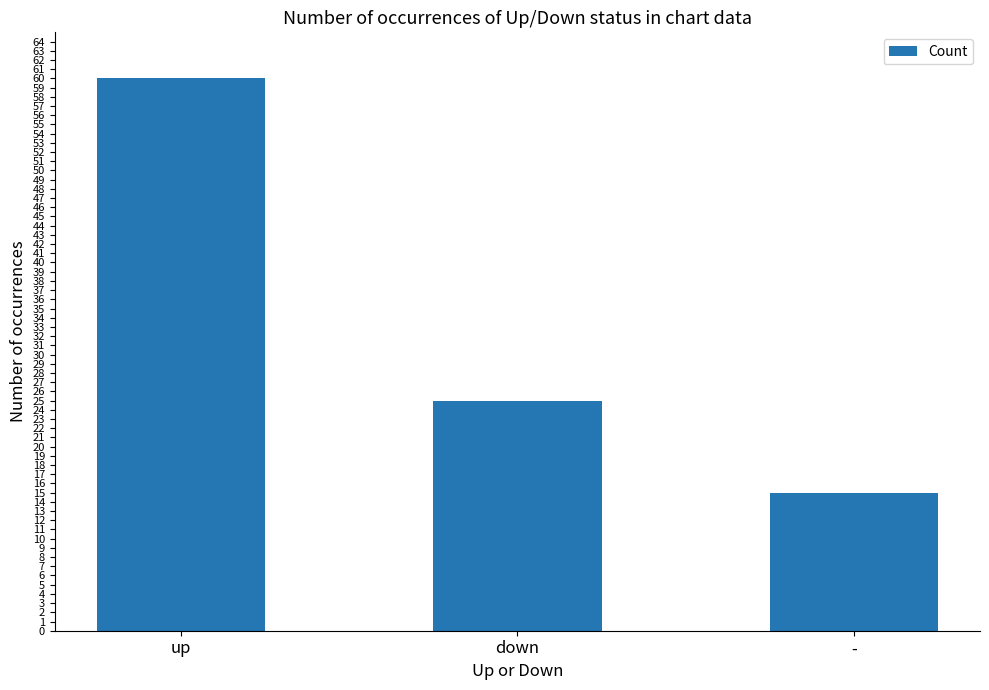

Which has a higher value, down or up?

up